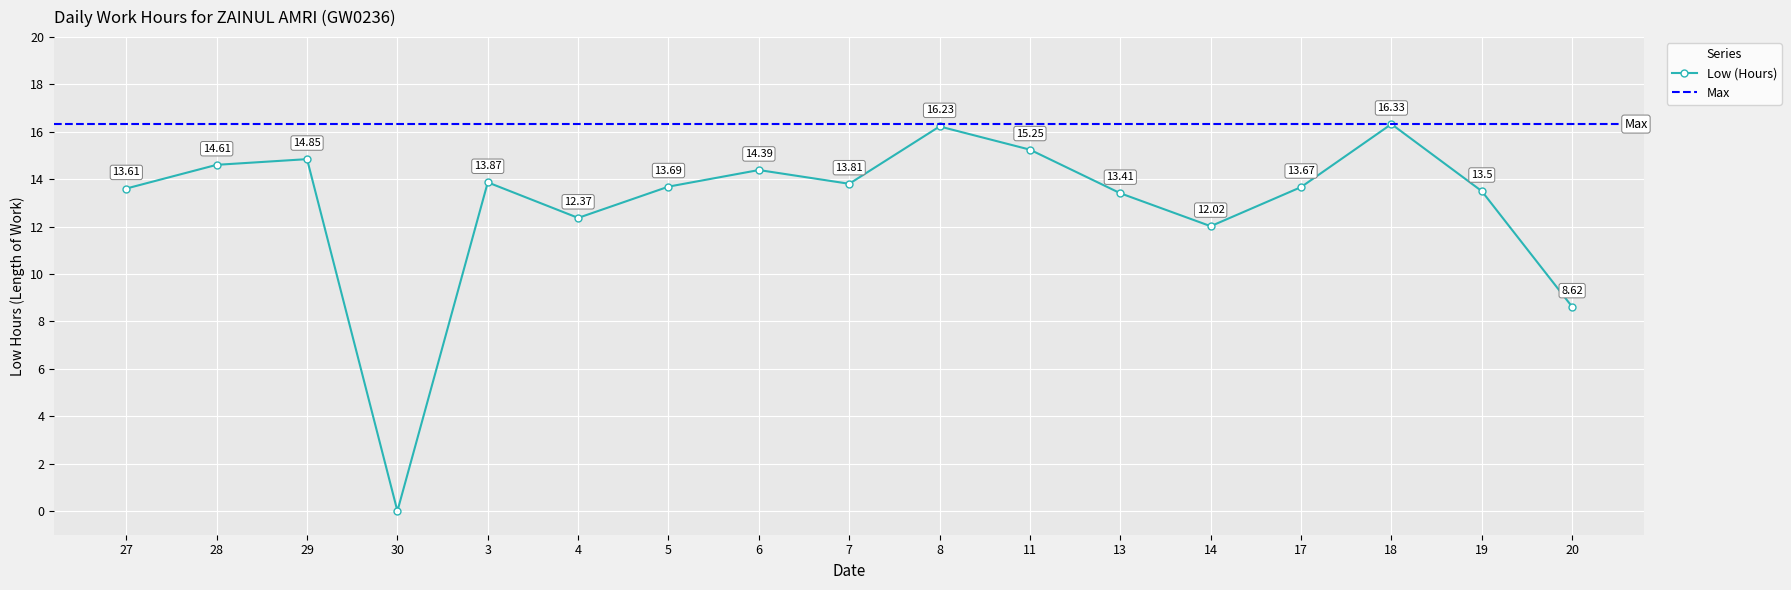

The chart shows a value of 13.6 at 27. True or false?

True